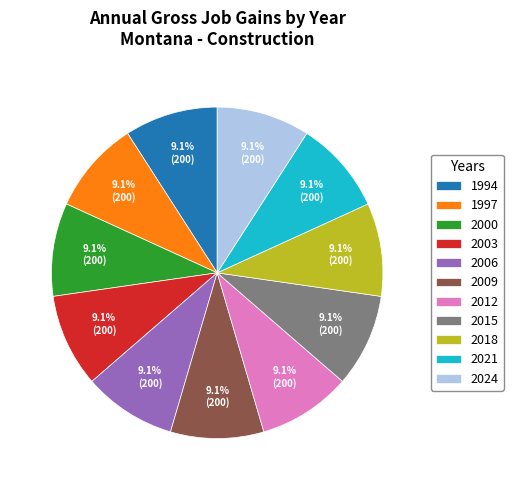

Approximately how many times larger is the value at 2024 compared to 2012?

1.0